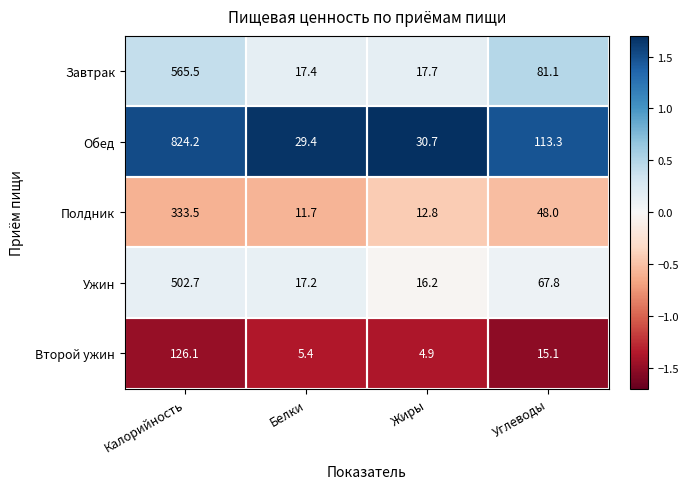

What is the spread (max minus min) of values at Белки?

24.0